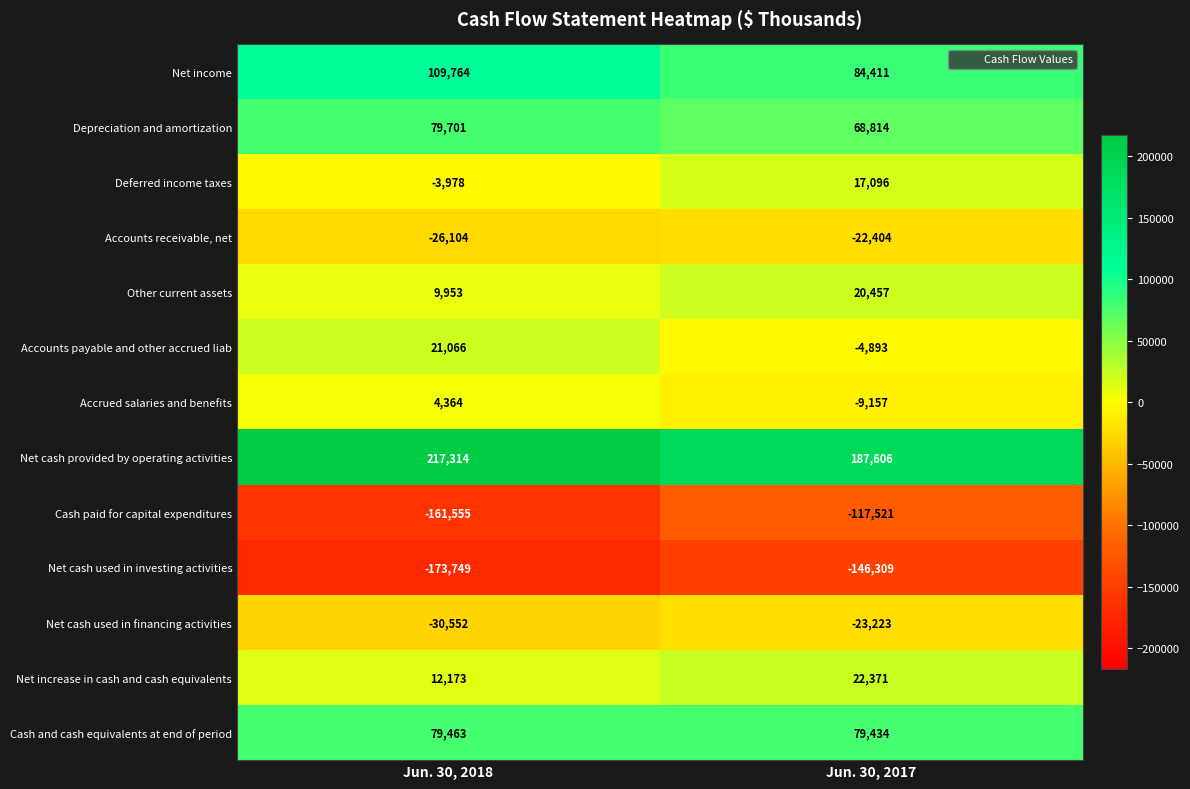

What is the spread (max minus min) of values at Jun. 30, 2018?

391063